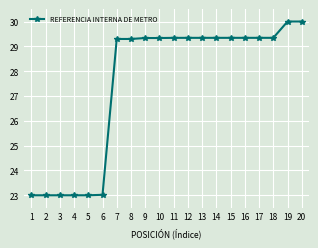

Is it true that the value at 1 is 39.4?

False